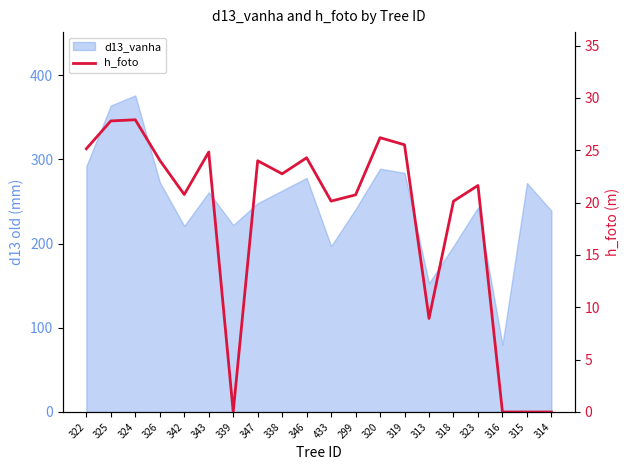

At which category does the data reach its first local valley?

342